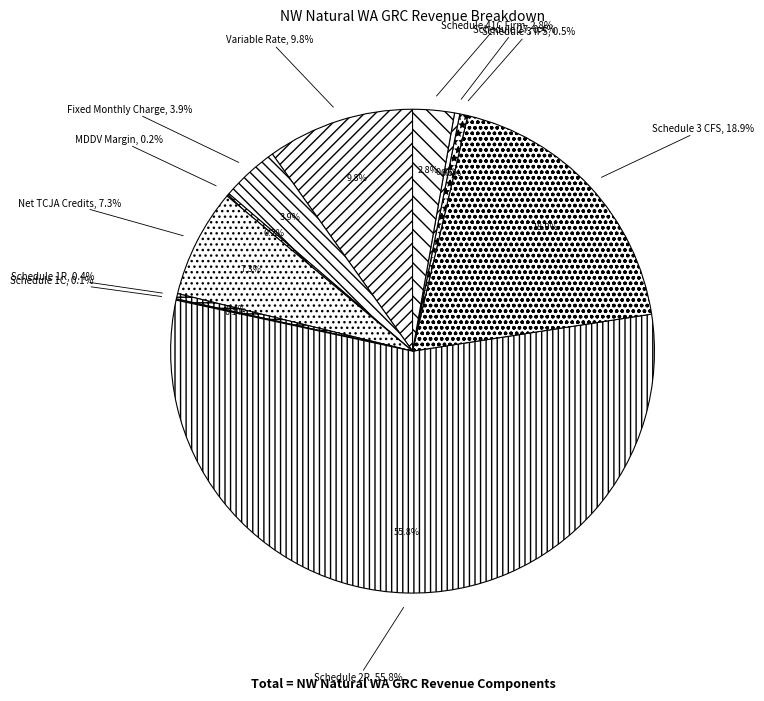

Which slice represents more than half of the pie?

Schedule 2R